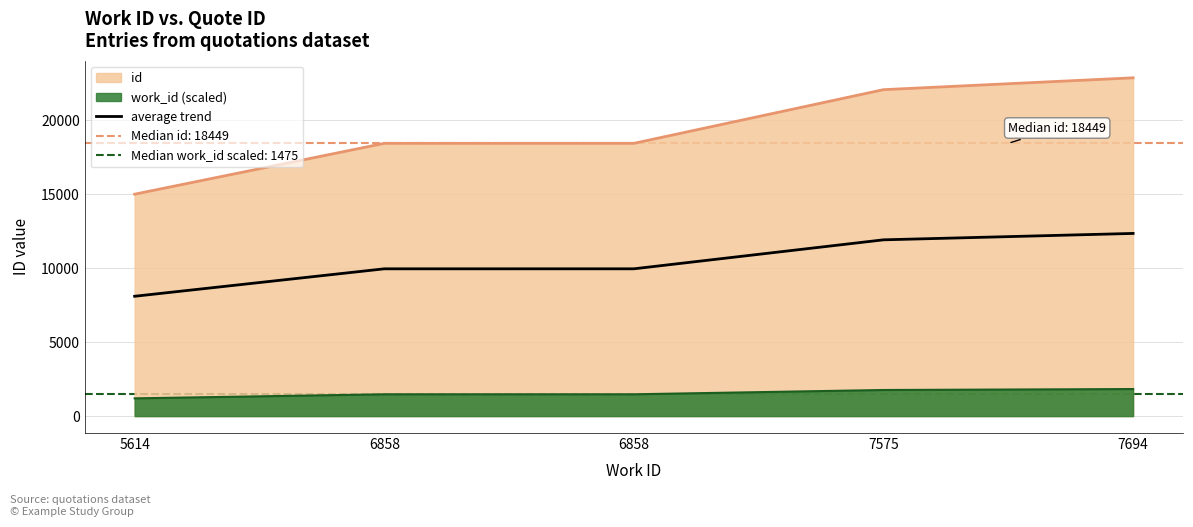

What is the change in value from 5614 to 7694?

+4250.3